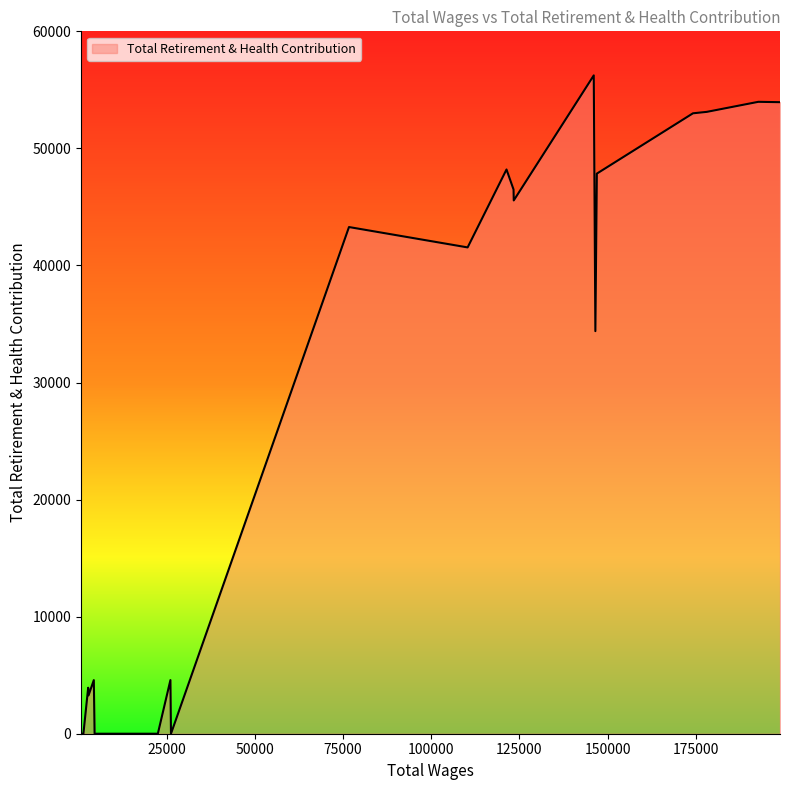

Does the chart have visible grid lines?

No